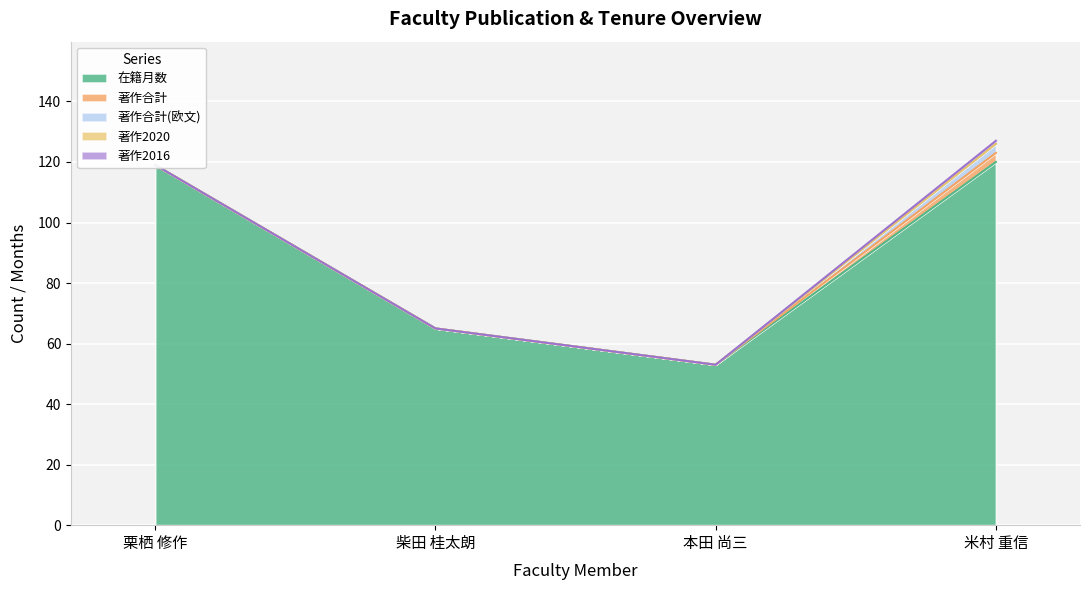

What is the label of the 2nd point from the right?

本田 尚三